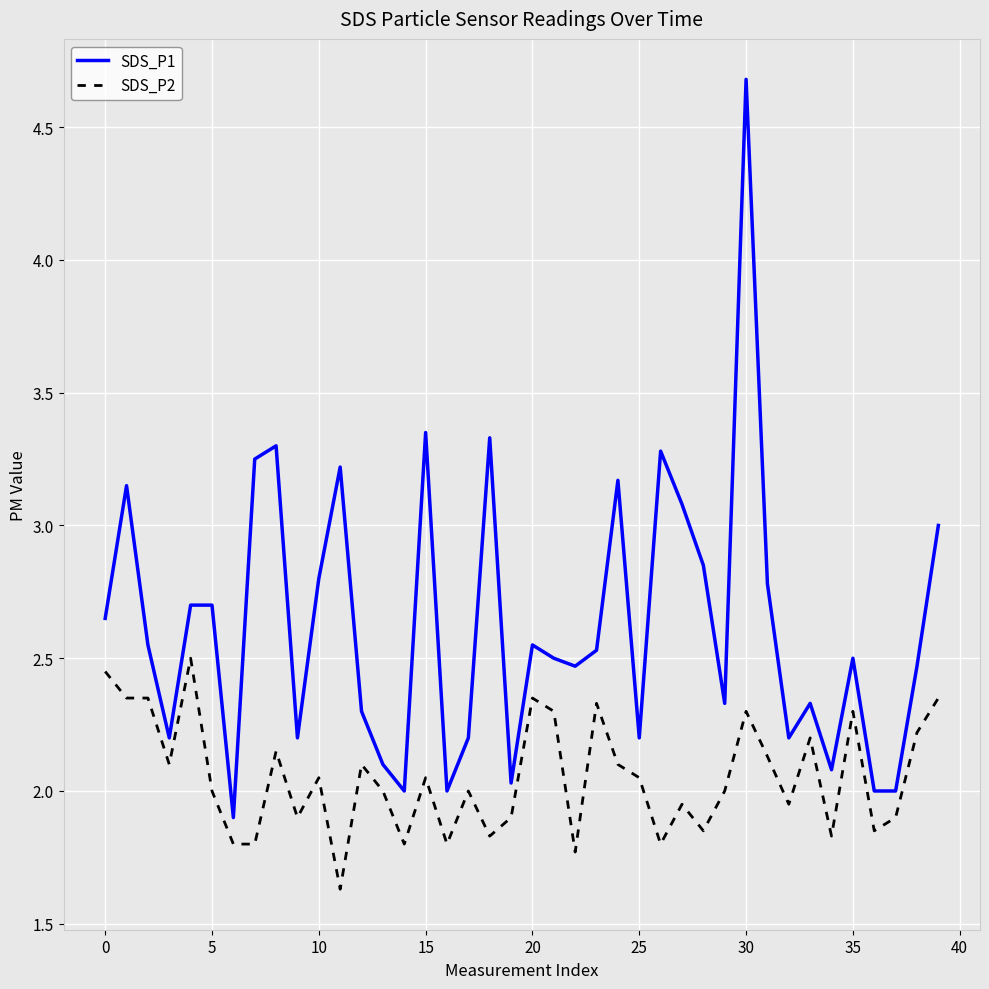

Which series has the largest total across all categories?

SDS_P1